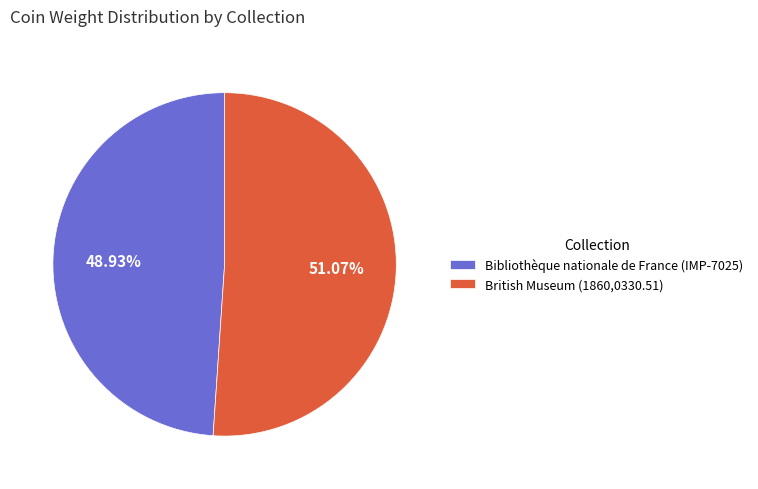

What percentage is the British Museum (1860,0330.51) slice, to the nearest percent?

51%